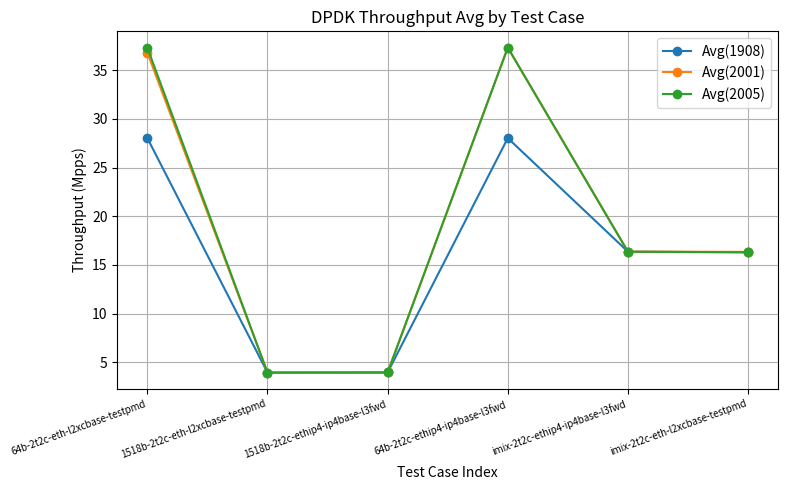

Is it true that Avg(2001) equals 4.0 at 1518b-2t2c-ethip4-ip4base-l3fwd?

True